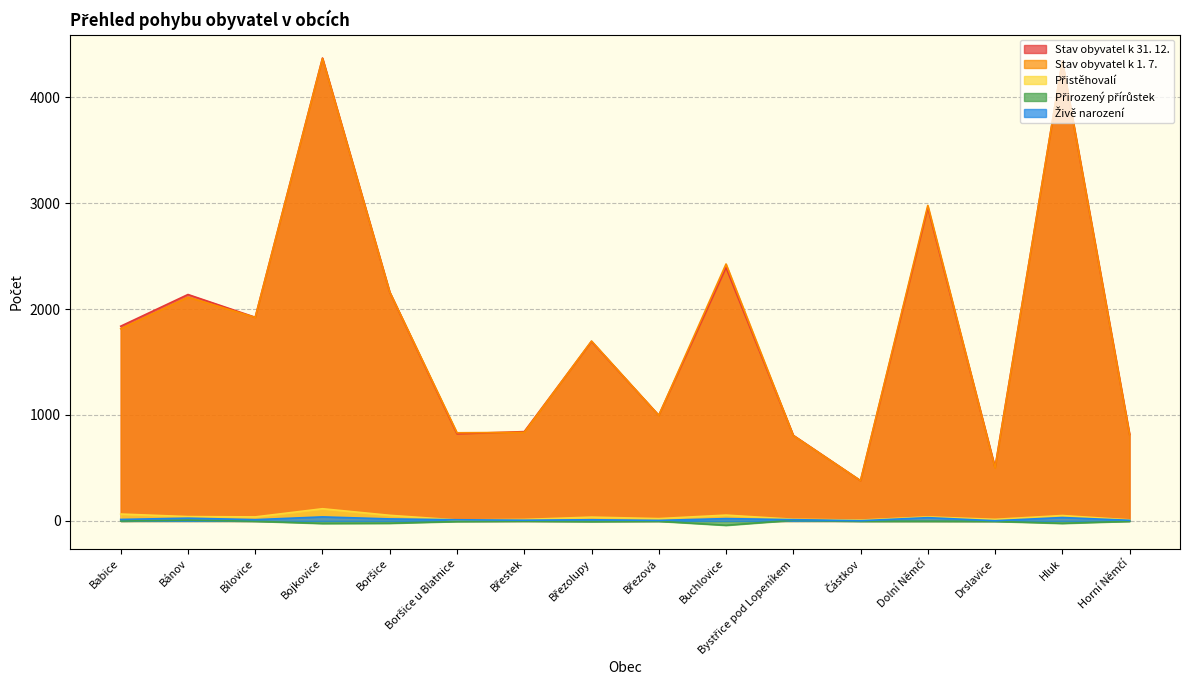

At Horní Němčí, list the series in order from smallest to largest.

Přirozený přírůstek, Živě narození, Přistěhovalí, Stav obyvatel k 1. 7., Stav obyvatel k 31. 12.